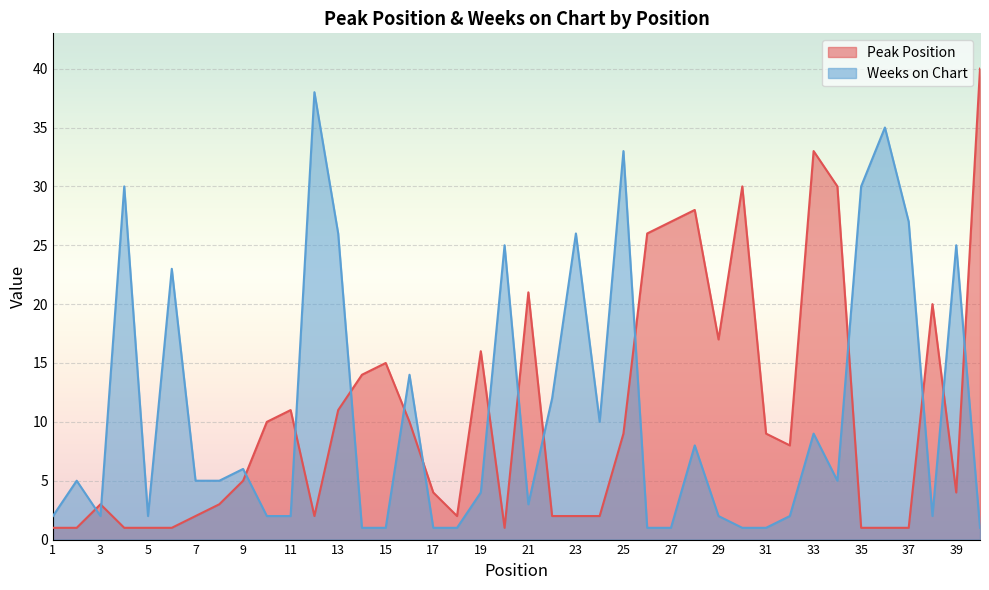

Rank the categories by Peak Position value from highest to lowest.

40, 33, 30, 34, 28, 27, 26, 21, 38, 29, 19, 15, 14, 11, 13, 10, 16, 25, 31, 32, 9, 17, 39, 3, 8, 7, 12, 18, 22, 23, 24, 1, 2, 4, 5, 6, 20, 35, 36, 37